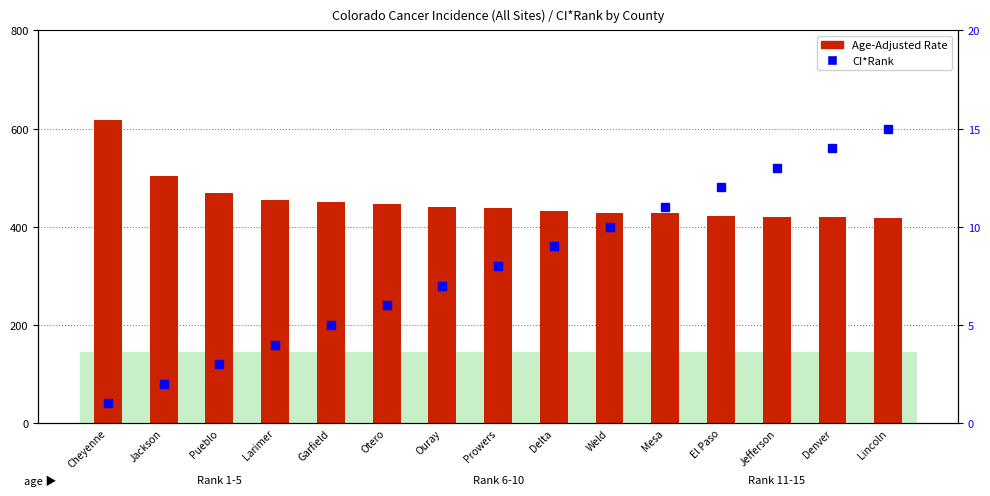

Reading right to left, what are all the values shown in this chart?

Age-Adjusted Rate: Lincoln=417.9	Denver=420.5	Jefferson=420.8	El Paso=421.7	Mesa=428.3	Weld=428.7	Delta=431.1	Prowers=438.8	Ouray=440.3	Otero=447.3	Garfield=451.4	Larimer=455.4	Pueblo=468.4	Jackson=504.2	Cheyenne=617.0
CI*Rank: Lincoln=15.0	Denver=14.0	Jefferson=13.0	El Paso=12.0	Mesa=11.0	Weld=10.0	Delta=9.0	Prowers=8.0	Ouray=7.0	Otero=6.0	Garfield=5.0	Larimer=4.0	Pueblo=3.0	Jackson=2.0	Cheyenne=1.0